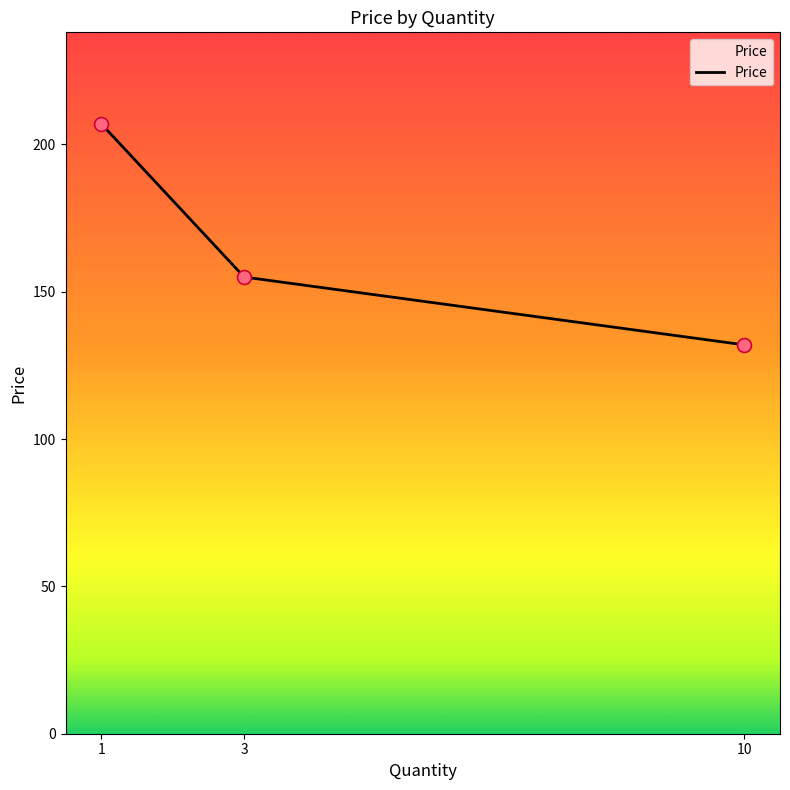

Which has a higher value, 3 or 1?

1